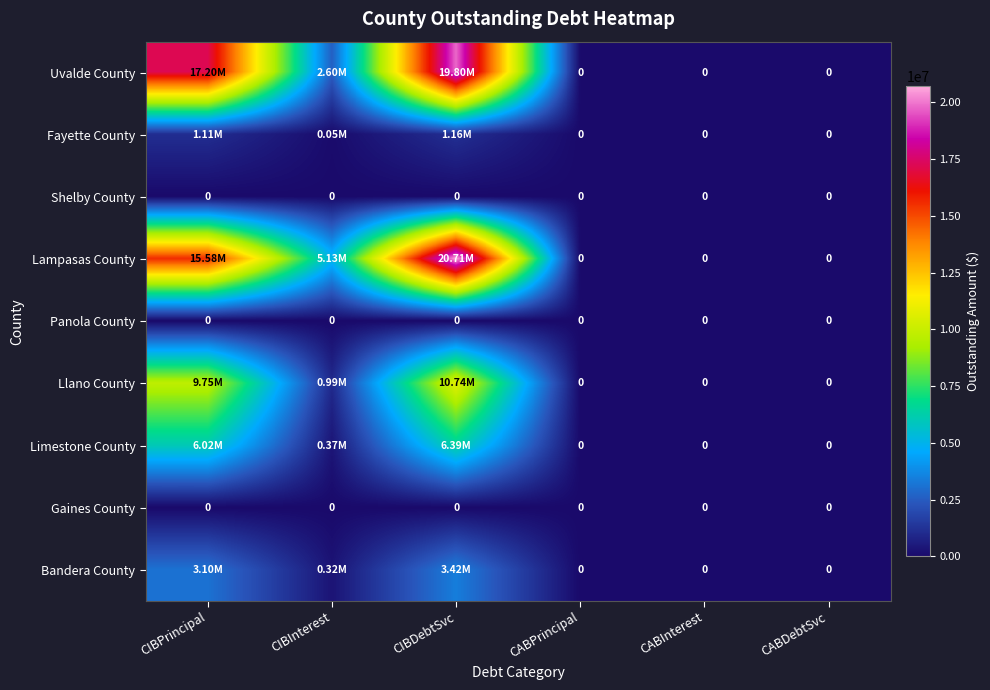

The Limestone County series shows 0.0 at CABDebtSvc. True or false?

True